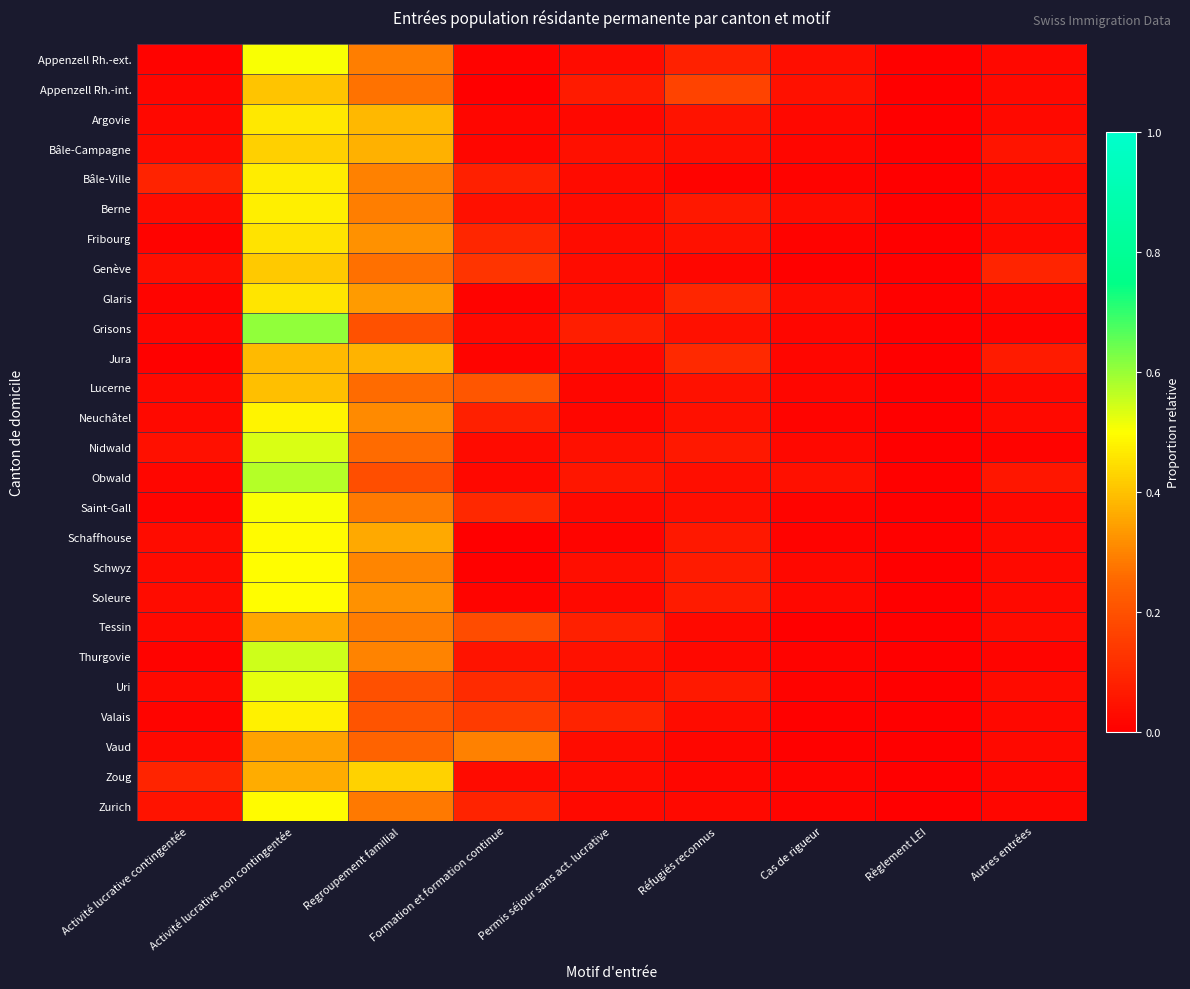

Between Activité lucrative non contingentée and Formation et formation continue, which series saw the biggest shift?

Grisons